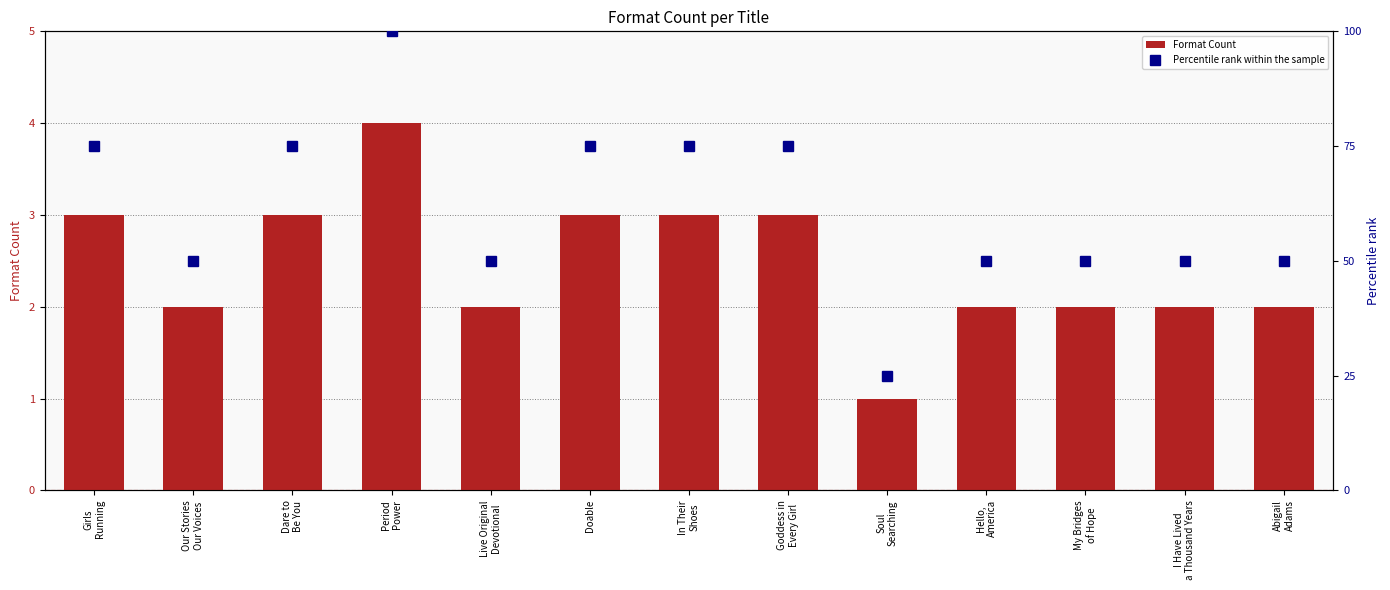

What is the difference between the highest and lowest values at Doable?

72